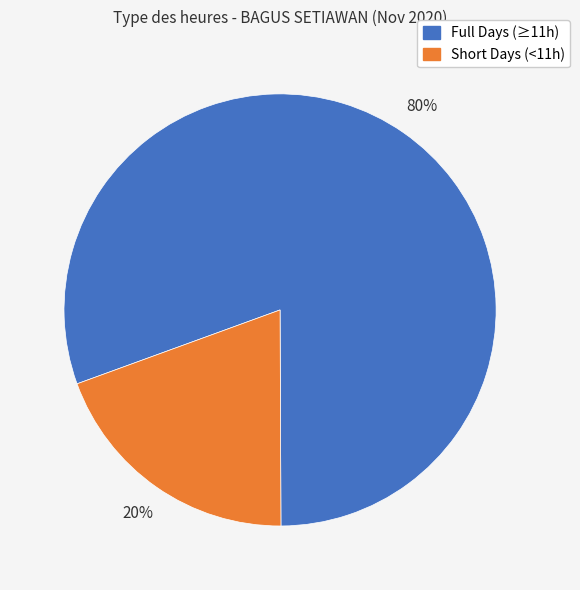

Is there any slice that represents more than half of the pie?

Yes